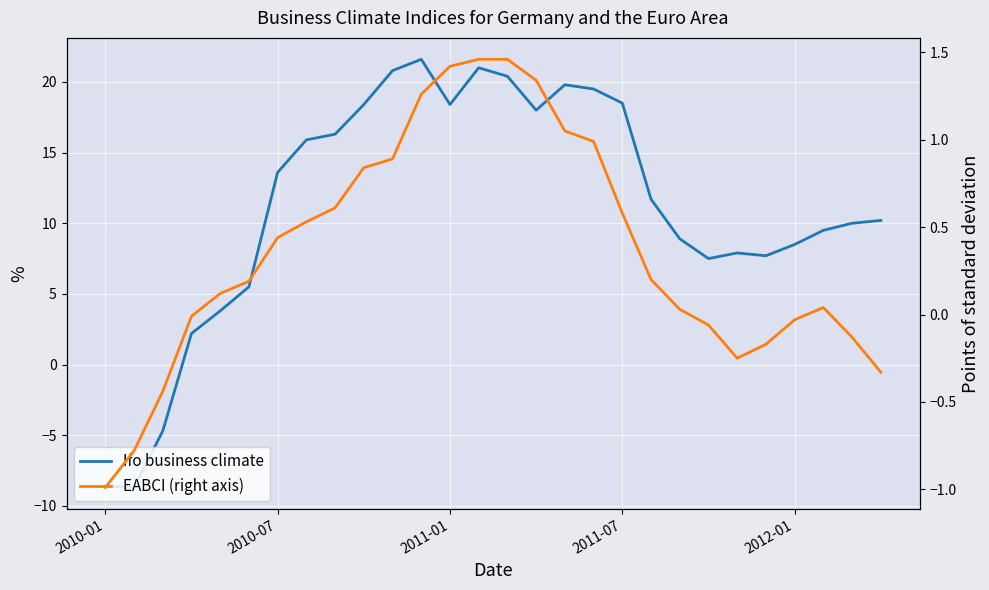

Rank the series by their maximum value, from highest to lowest.

Ifo business climate, EABCI (right axis)